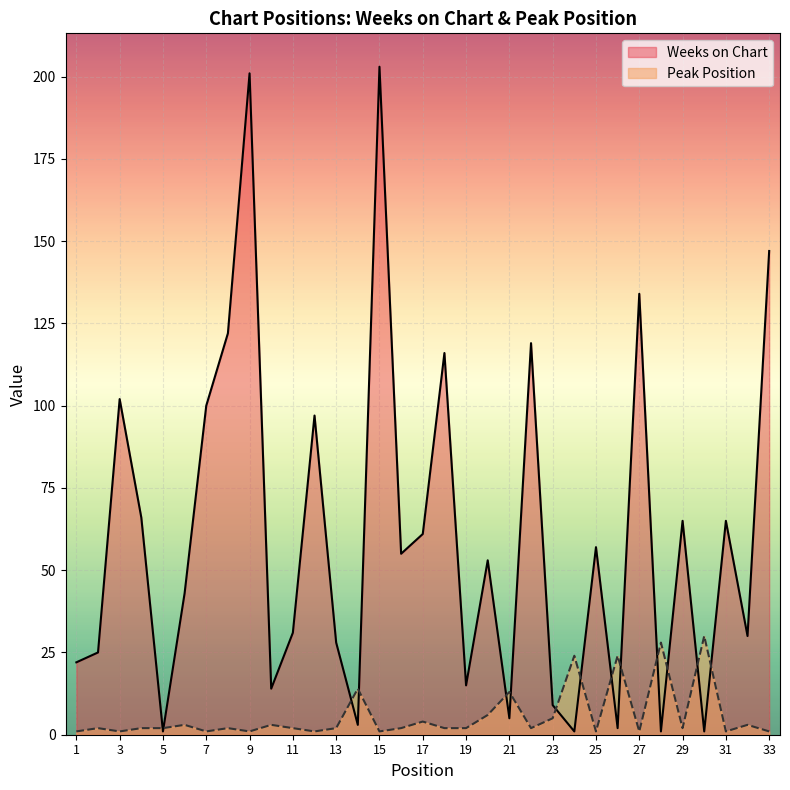

The value of Weeks on Chart at 7 is 100. True or false?

True